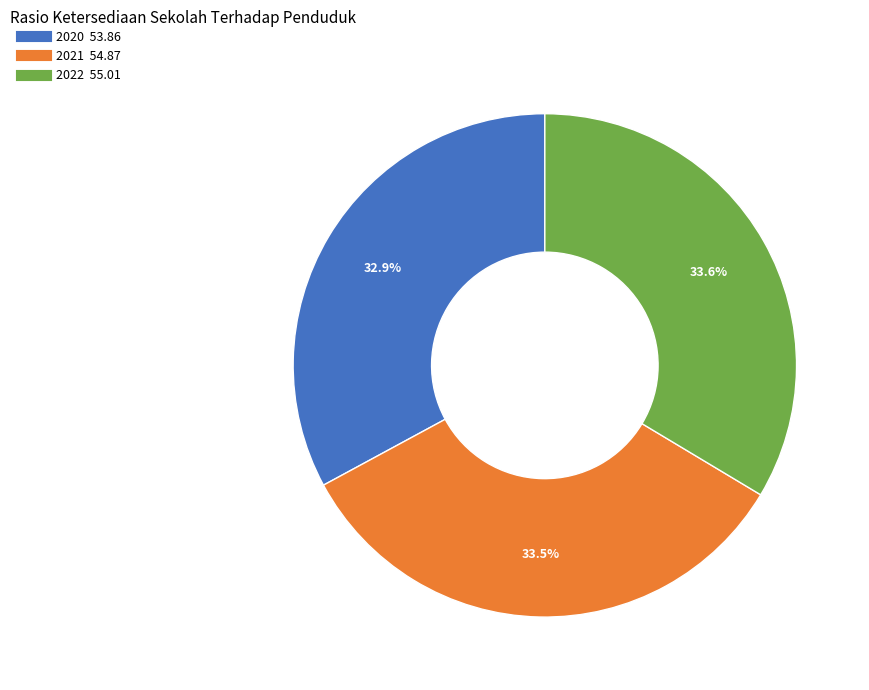

Which category has the smallest portion of the pie?

2020